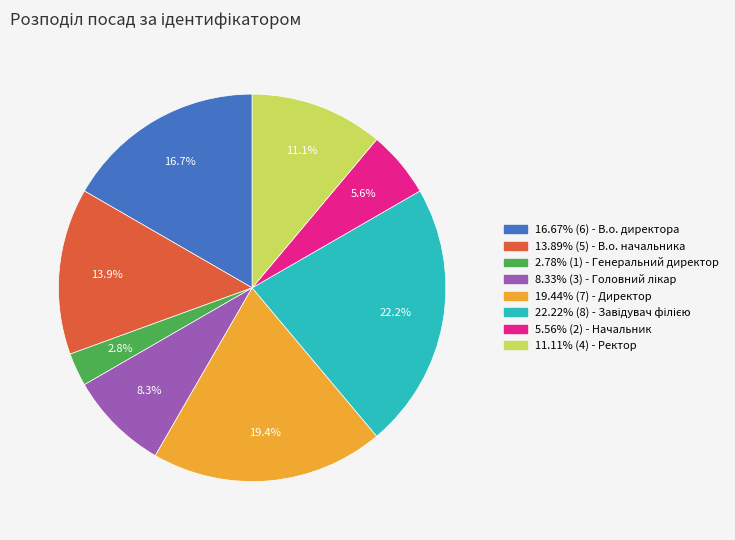

Is there a majority slice in this chart?

No